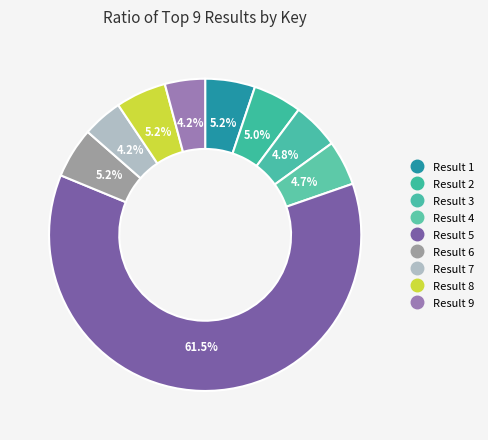

How many slices are in this pie chart?

9